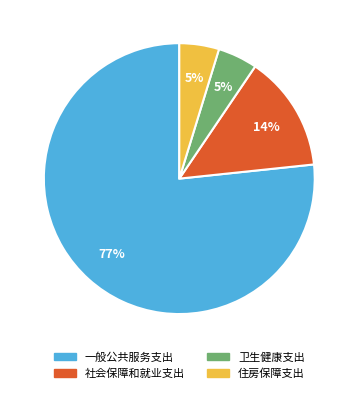

The 社会保障和就业支出 slice represents 24% of the pie. True or false?

False